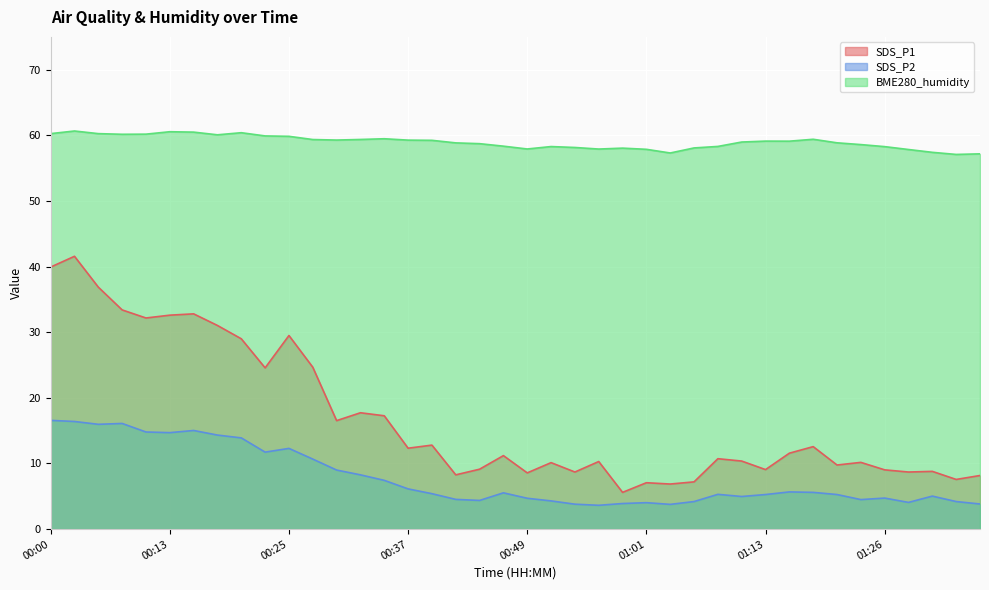

Which series has the widest spread of values?

SDS_P1